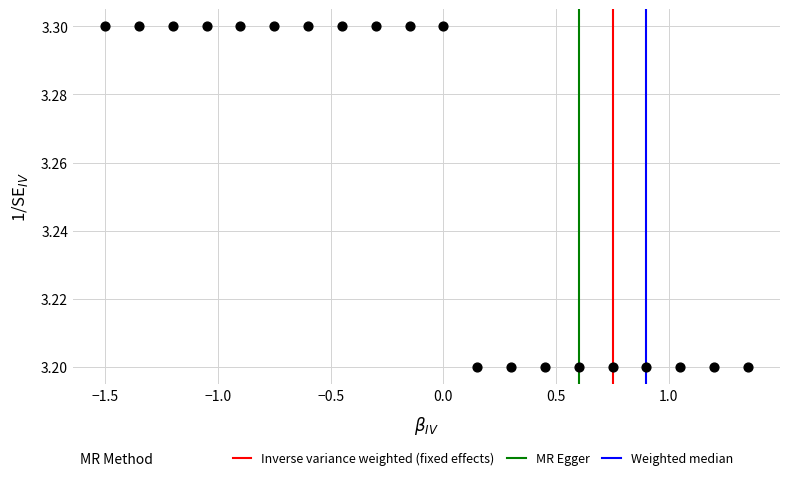

What is the range of X values (max minus min)?

2.8